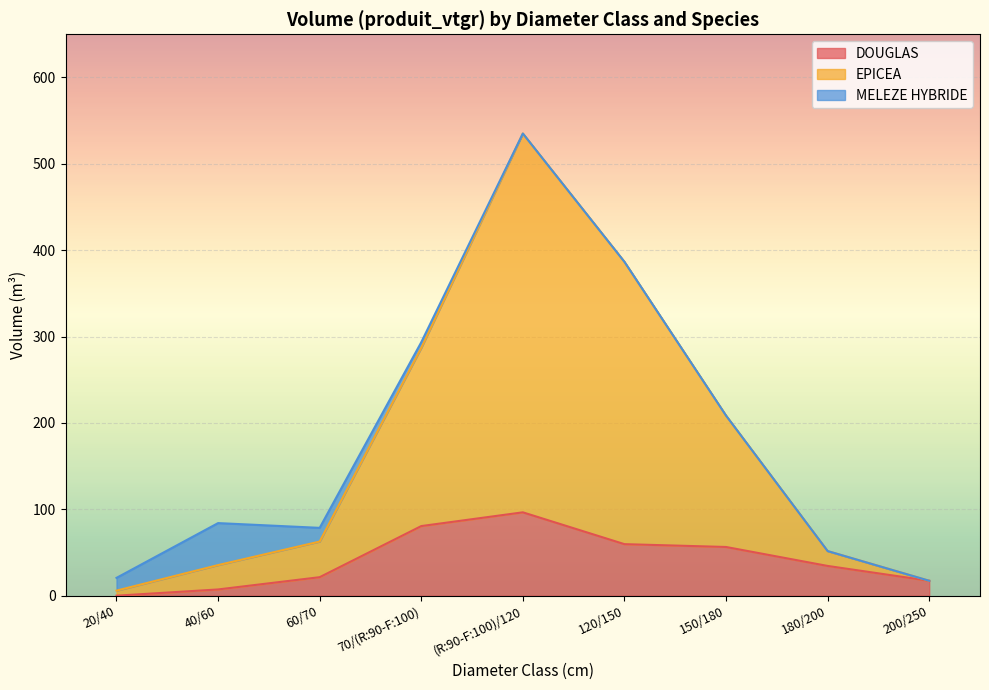

What are all the series names shown in the legend?

DOUGLAS, EPICEA, MELEZE HYBRIDE